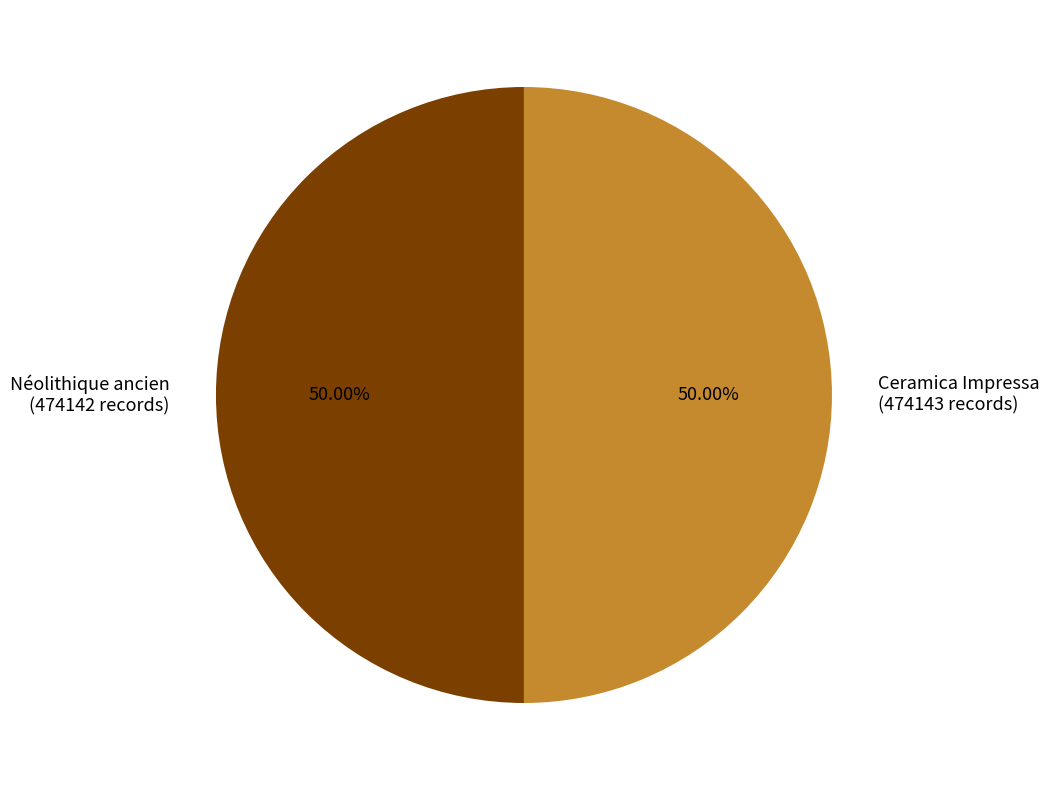

How many segments does this pie chart have?

2